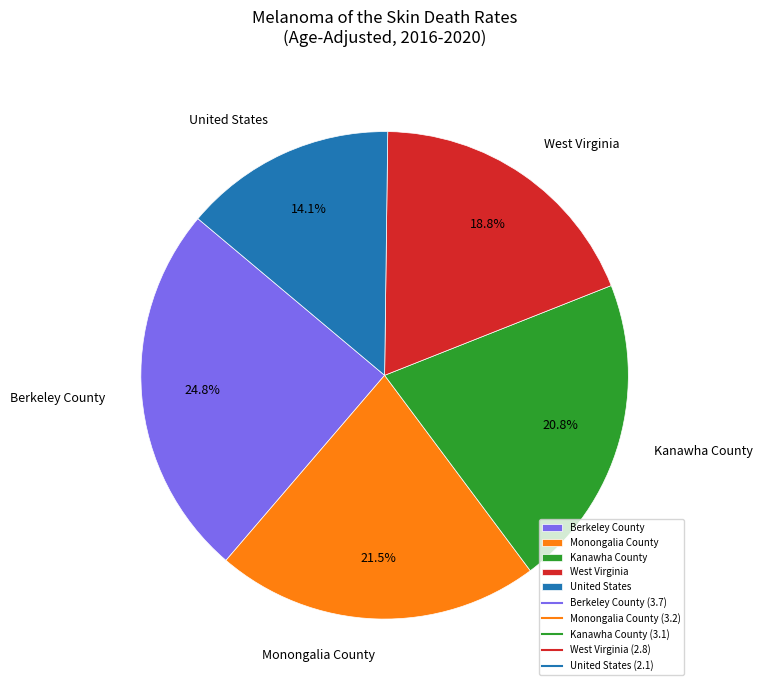

To the nearest percent, what portion does United States represent?

14%